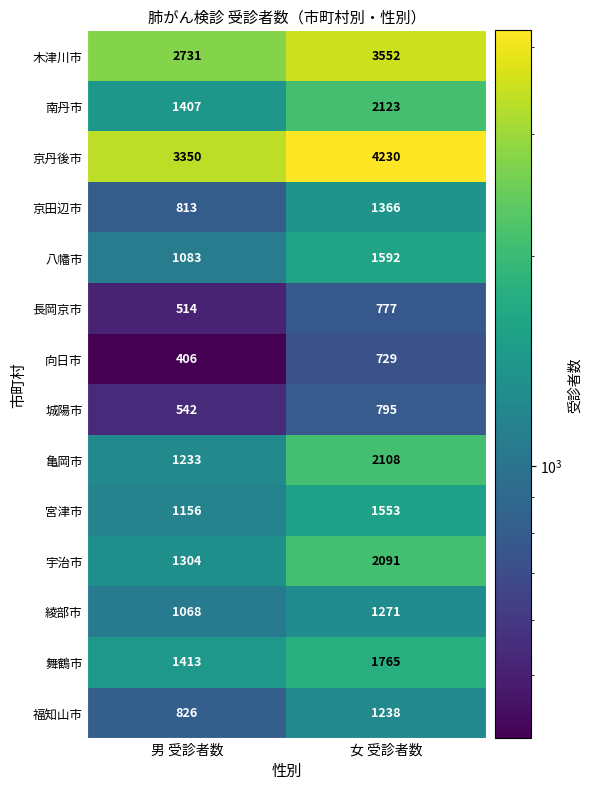

Is it true that 八幡市 equals 283 at 男 受診者数?

False